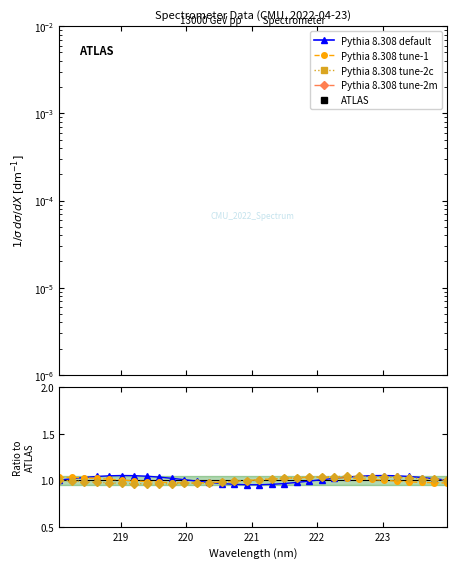

How many interior local valleys does the Pythia 8.308 tune-2m series have?

2